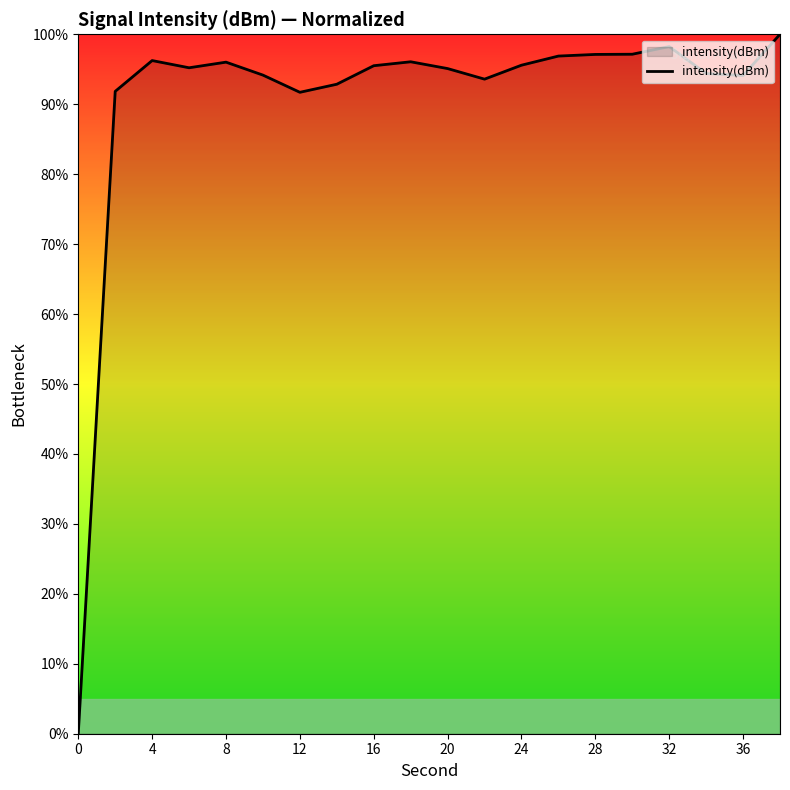

What is the difference between the maximum and minimum values?

100.0